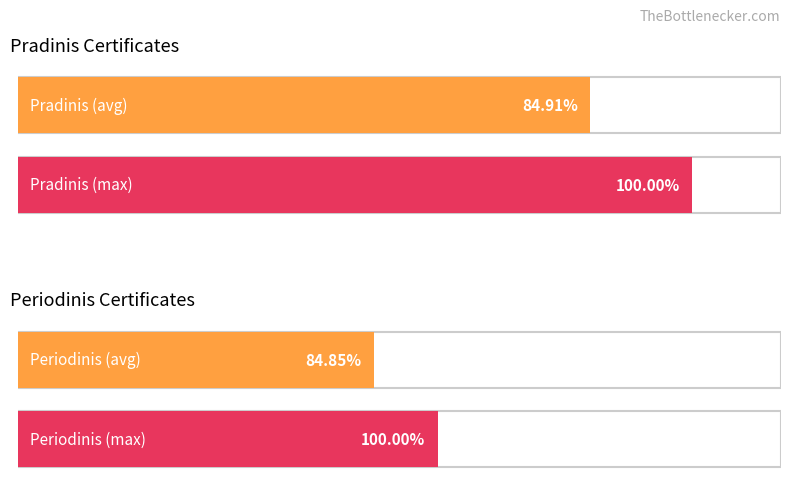

How many series are shown in this chart?

2